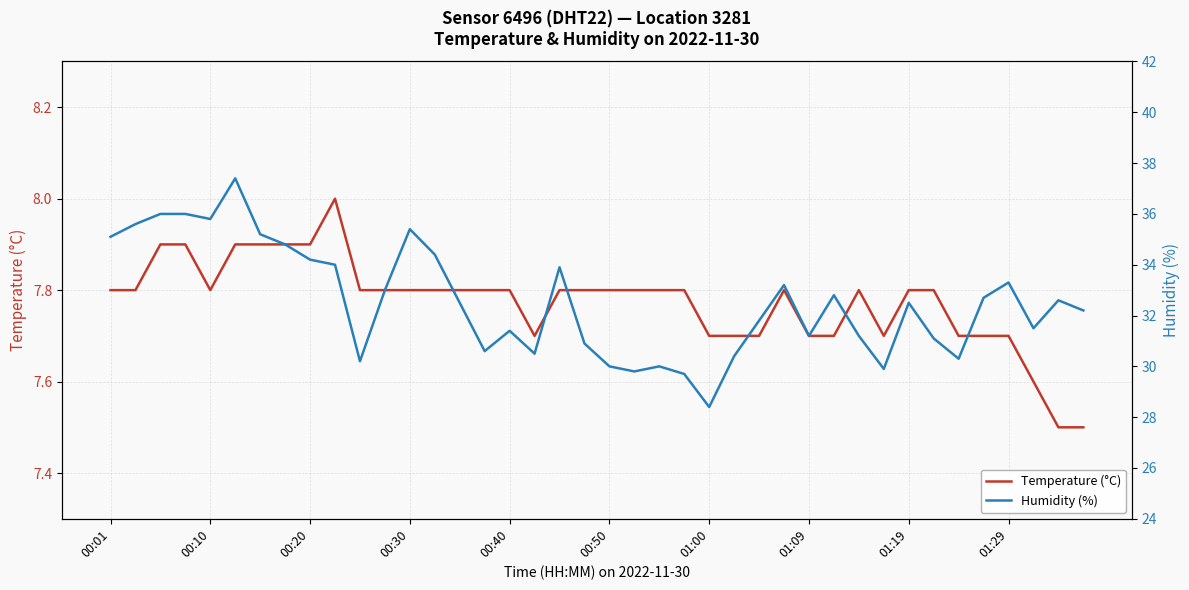

Does the chart have visible grid lines?

Yes